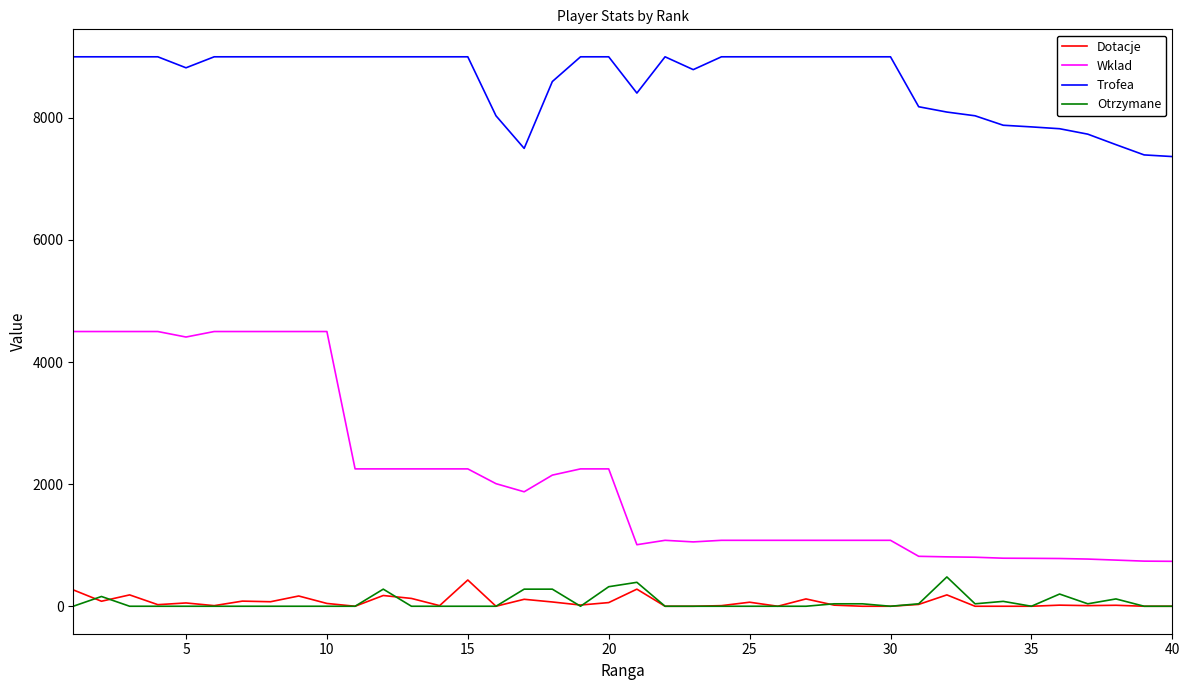

True or false: Trofea and Otrzymane cross at least once.

False